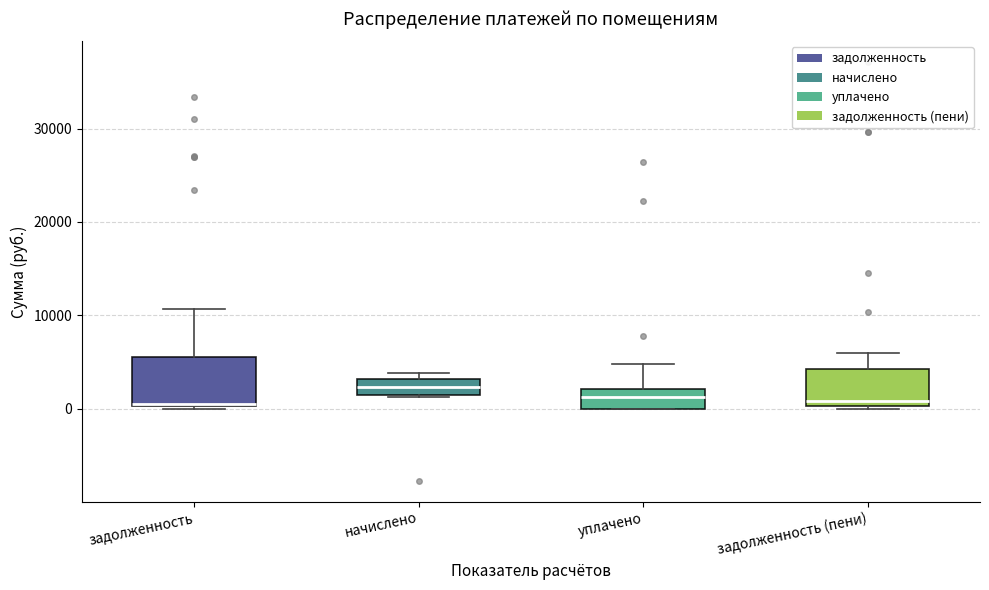

Which box's median line is the highest?

начислено